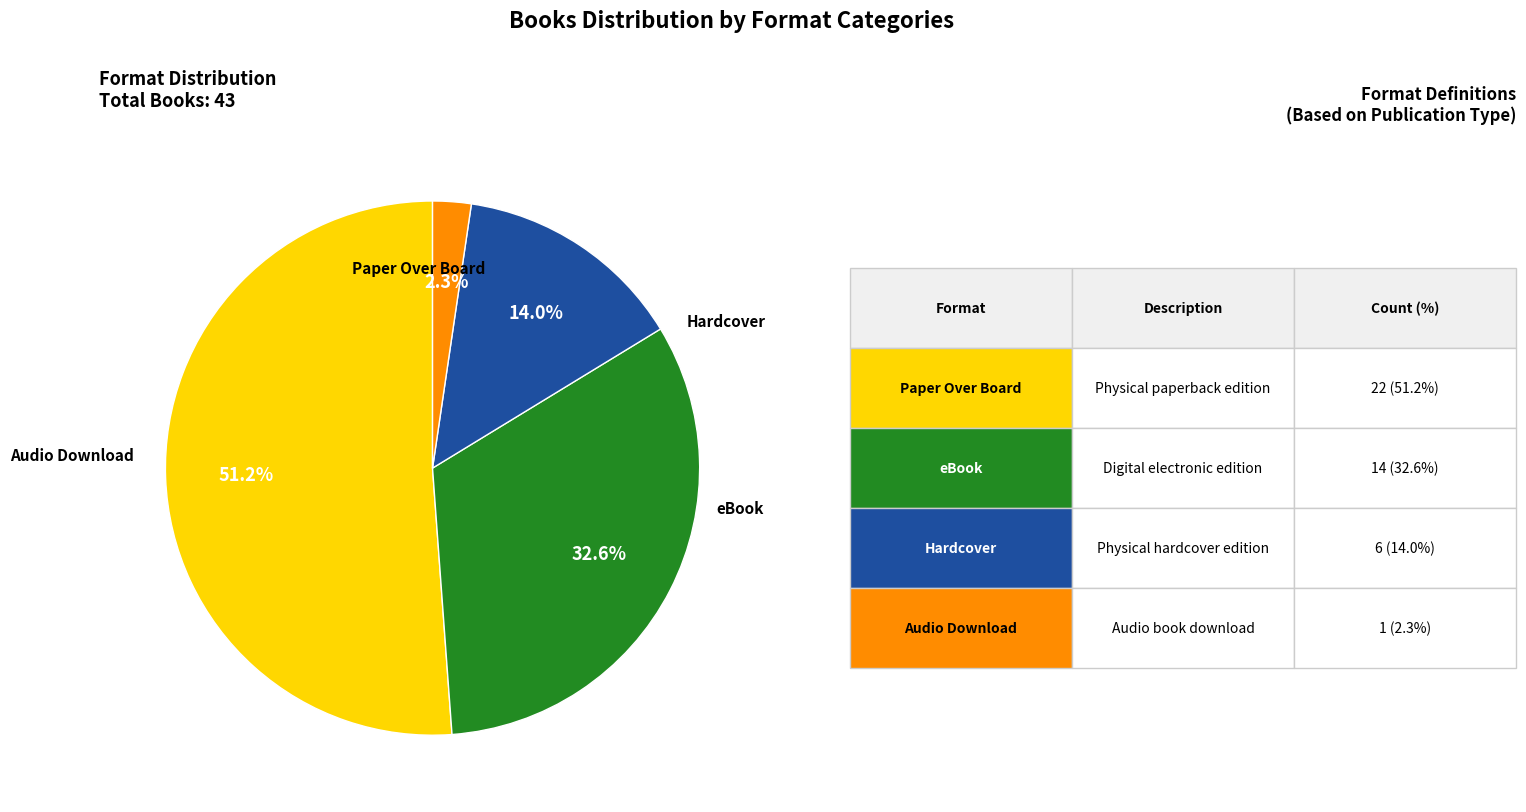

Does any single category account for the majority?

Yes